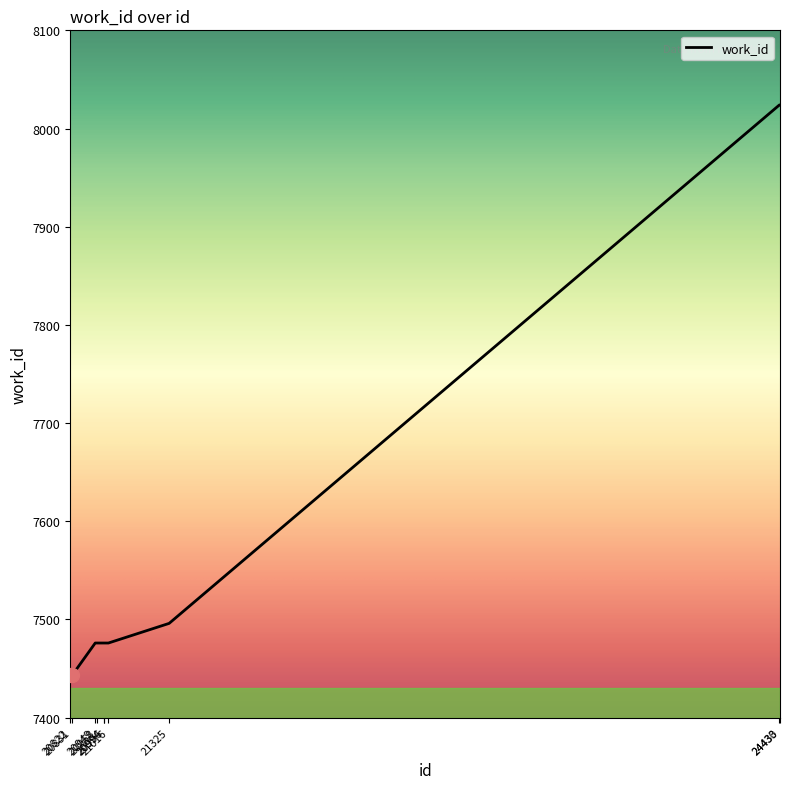

What is the sum of the values at 24433 and 20949?

15500